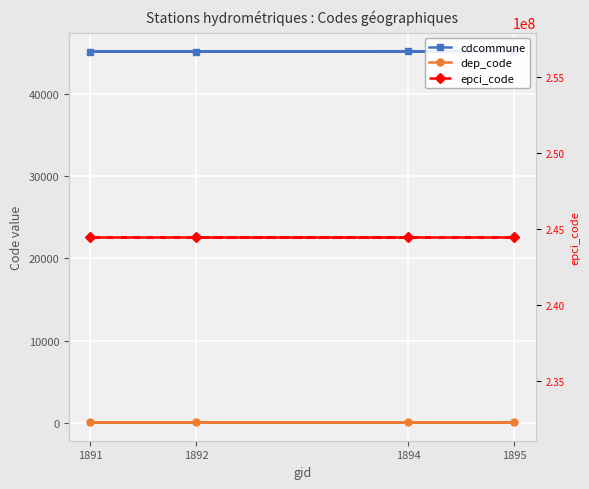

Is this an area chart (filled region under the line)?

No